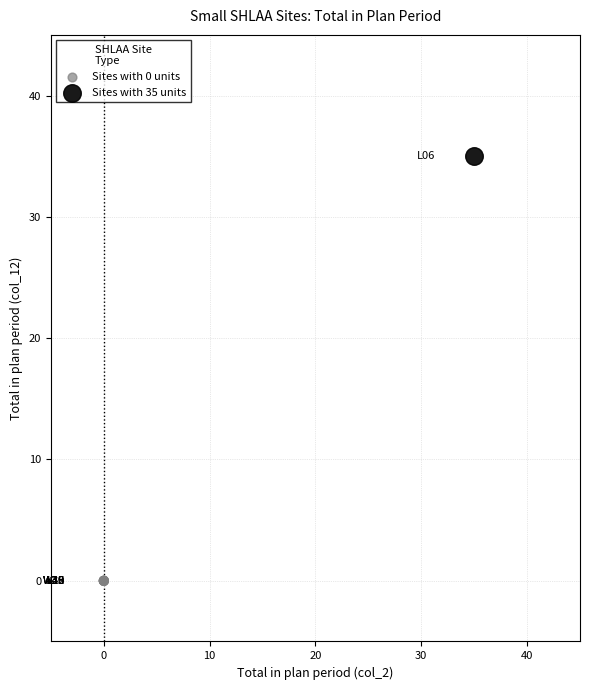

What are all the series names shown in the legend?

Sites with 0 units, Sites with 35 units